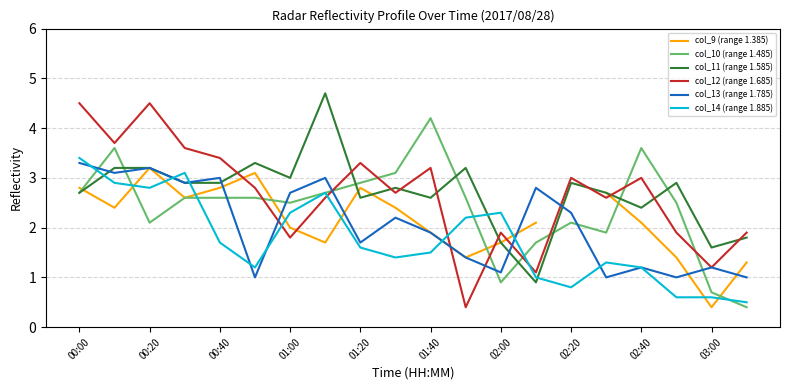

The value of col_12 (range 1.685) at 19 is 1.9. True or false?

True